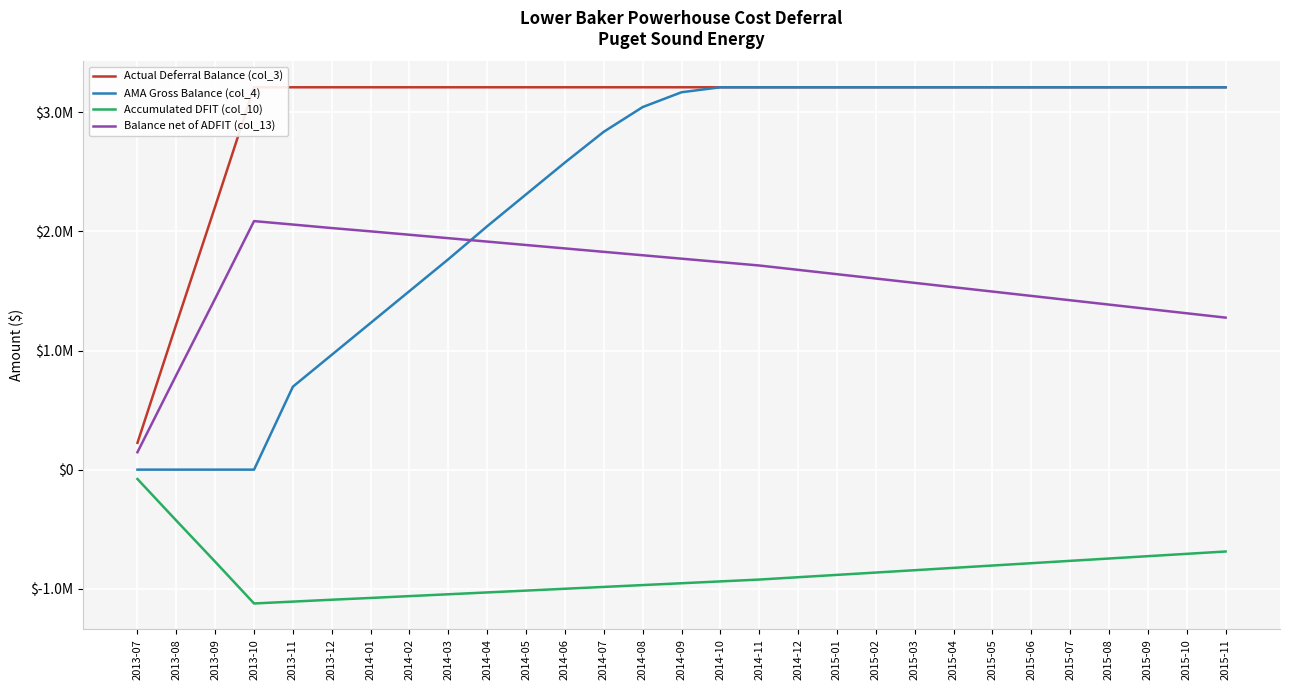

Rank the series by their average value, from lowest to highest.

Accumulated DFIT (col_10), Balance net of ADFIT (col_13), AMA Gross Balance (col_4), Actual Deferral Balance (col_3)